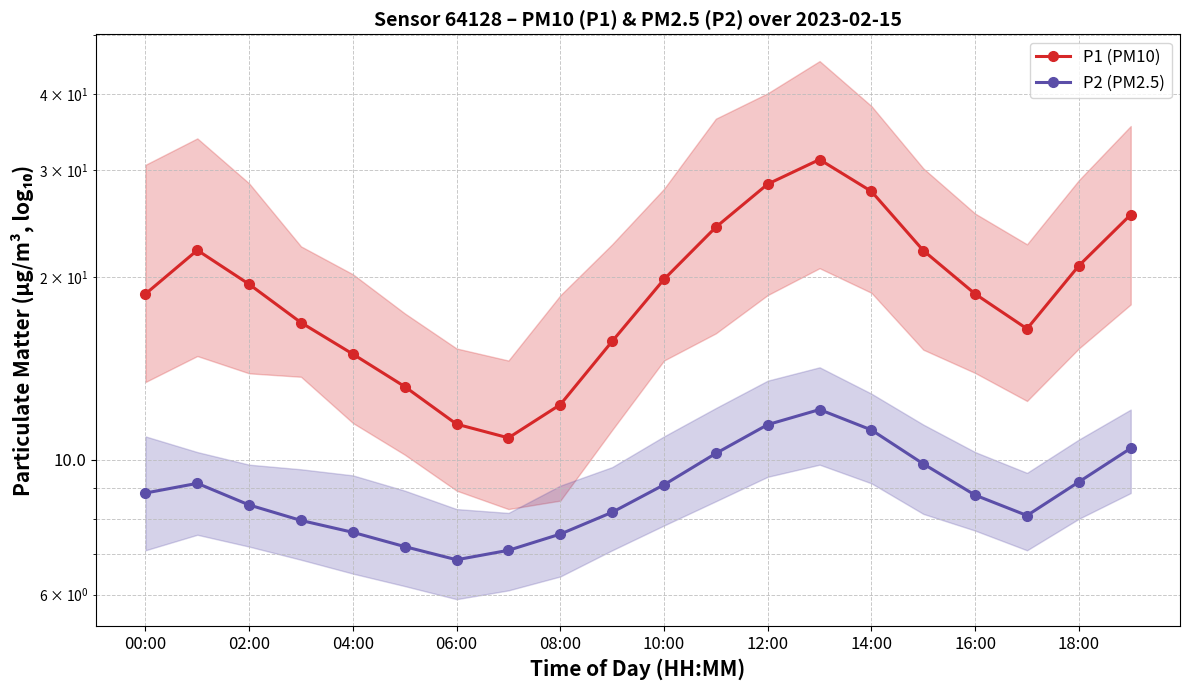

What is the smallest value displayed?

6.8